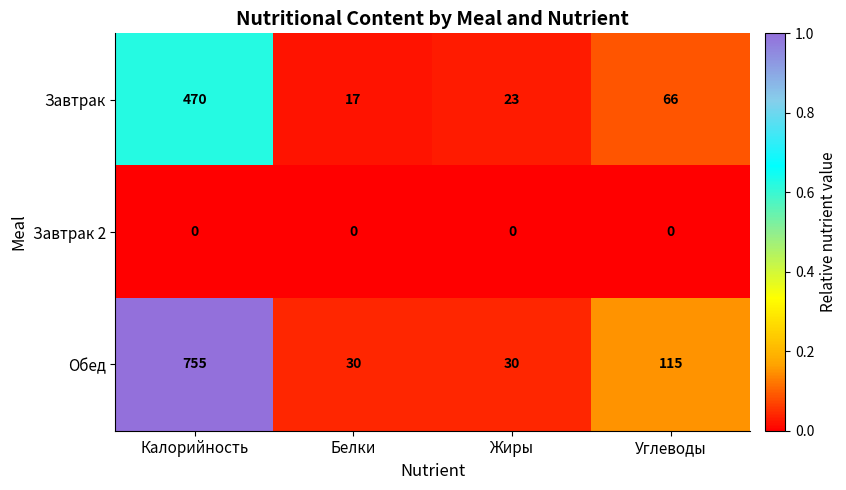

The Обед series shows 197 at Углеводы. True or false?

False